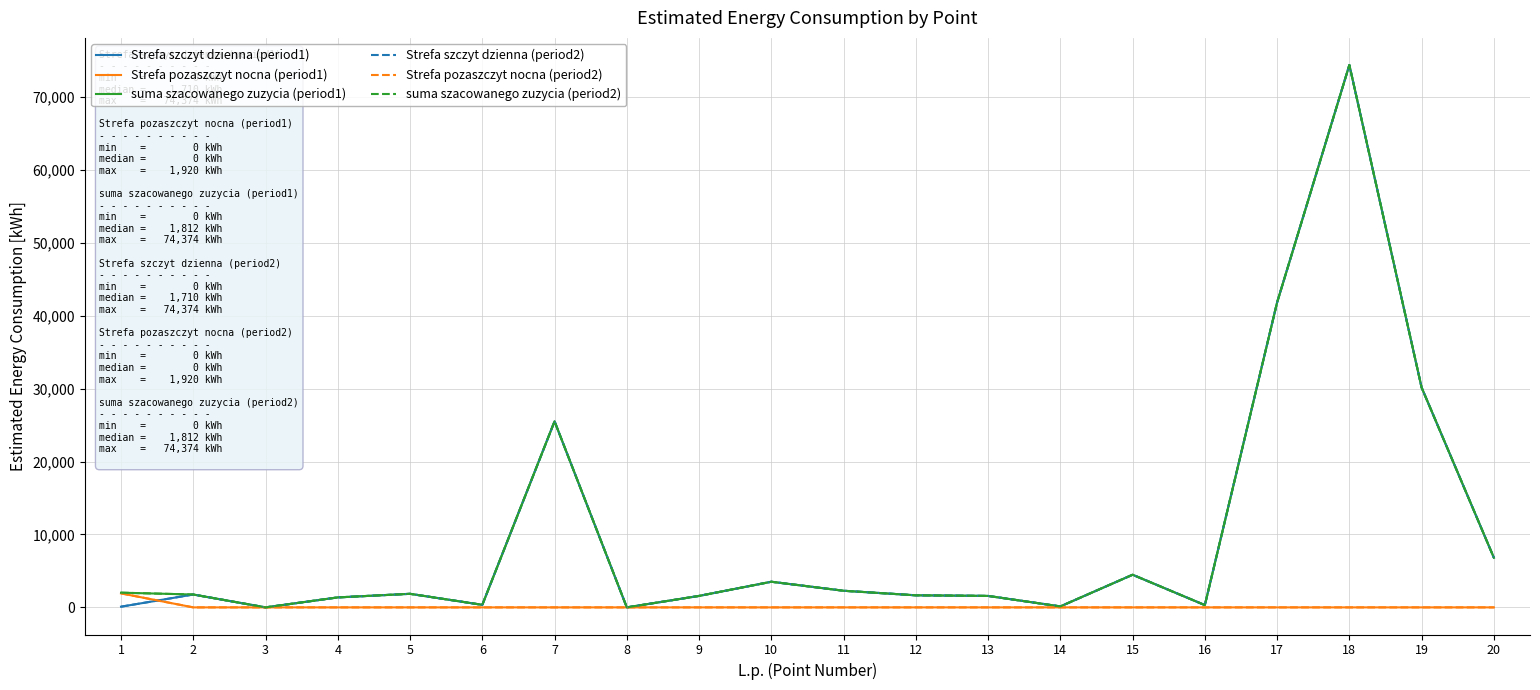

Does the chart display data point markers on the line(s)?

No